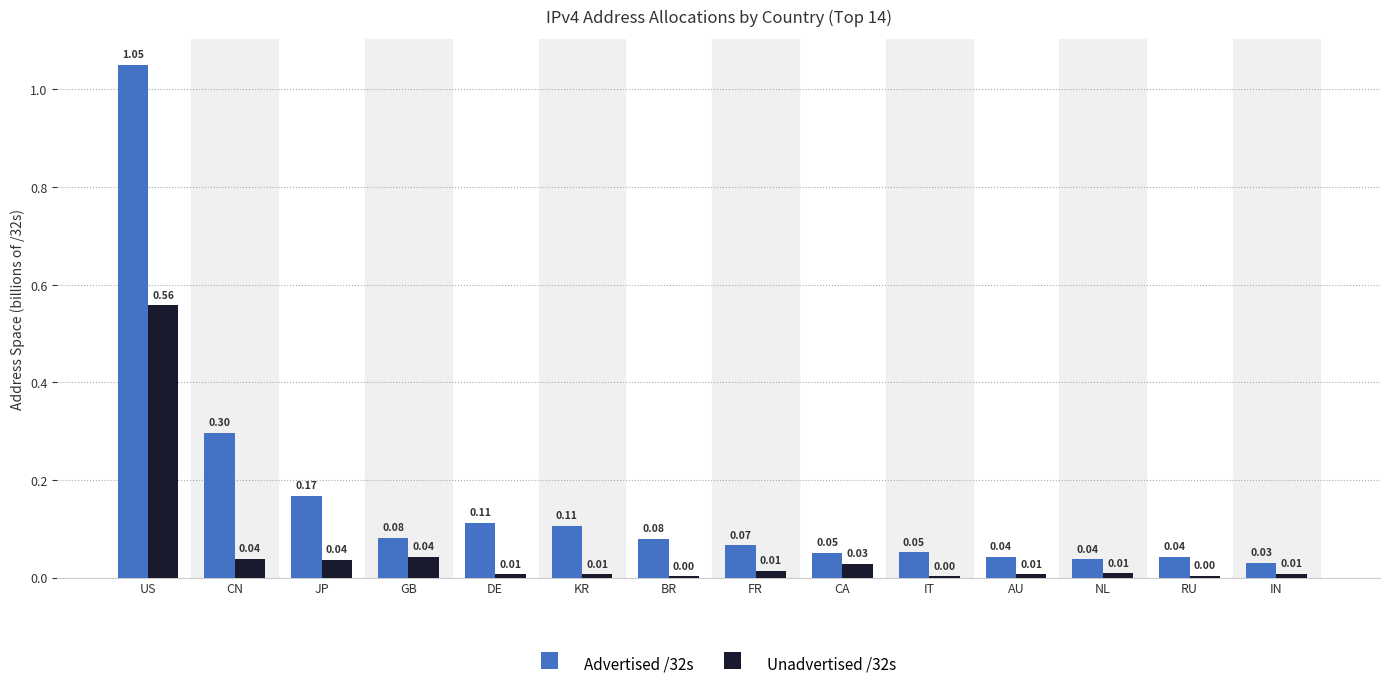

What is the sum of all Unadvertised /32s values?

0.8